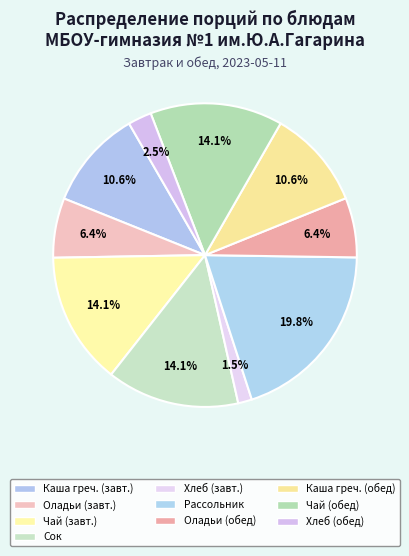

Does any single category account for the majority?

No